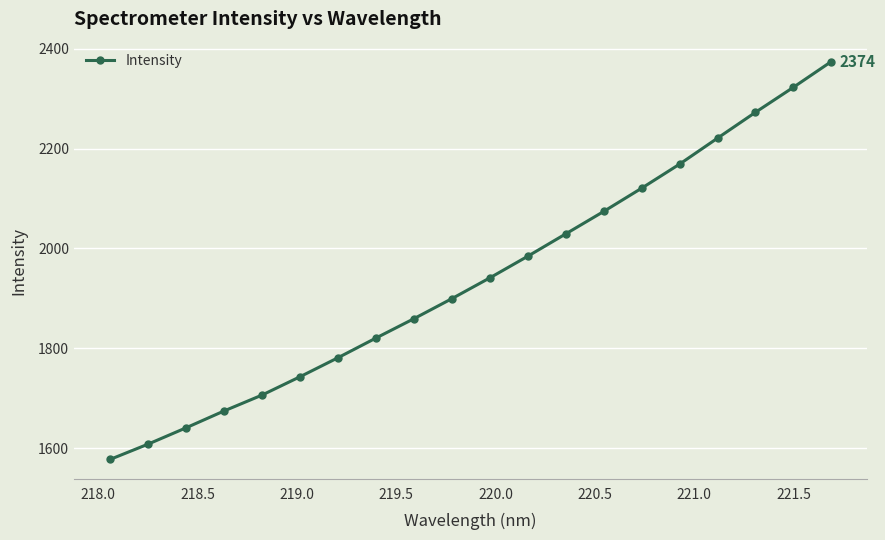

What is the value of the 1st point from the left?

1577.3